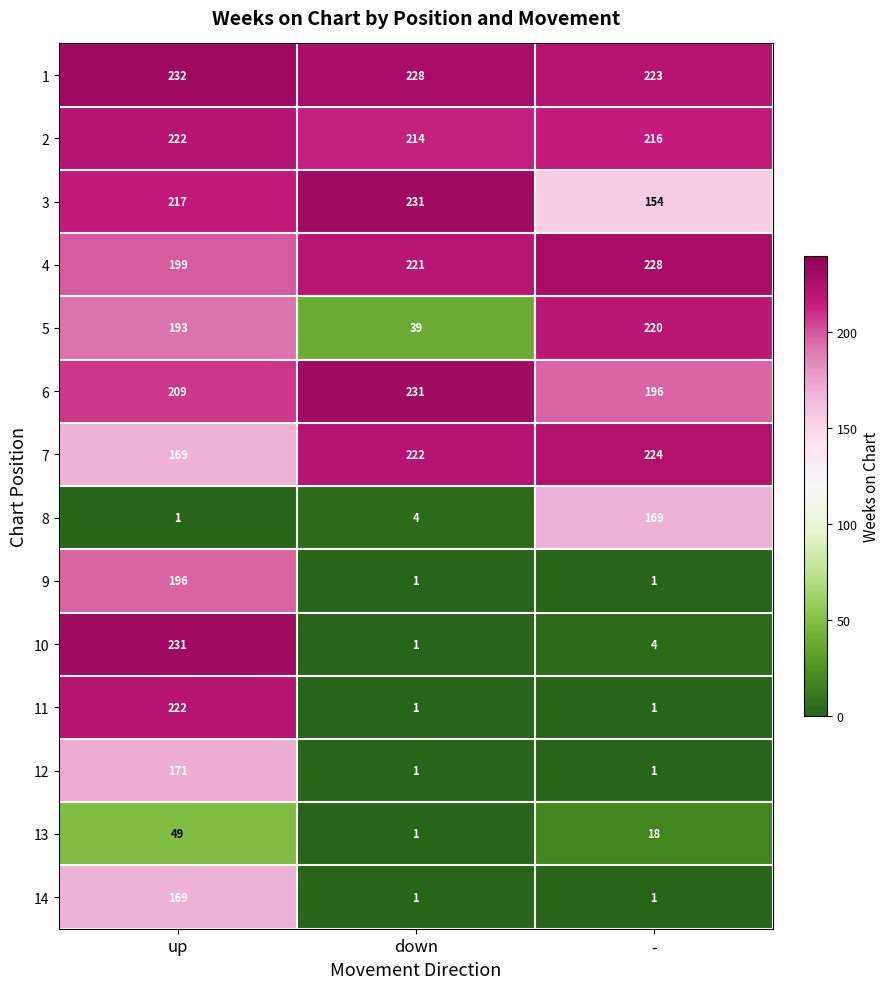

What is the minimum value shown in the chart?

1